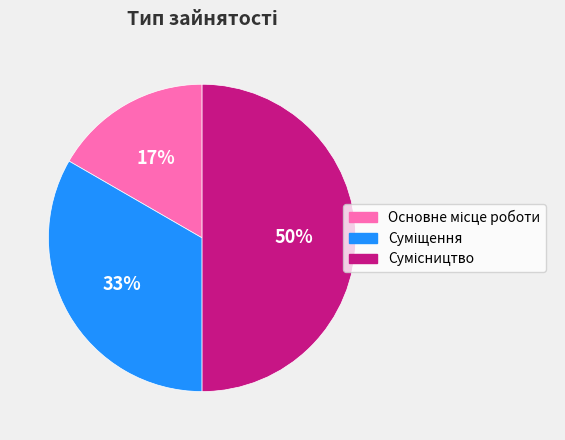

To the nearest percent, what is the average slice percentage?

33%